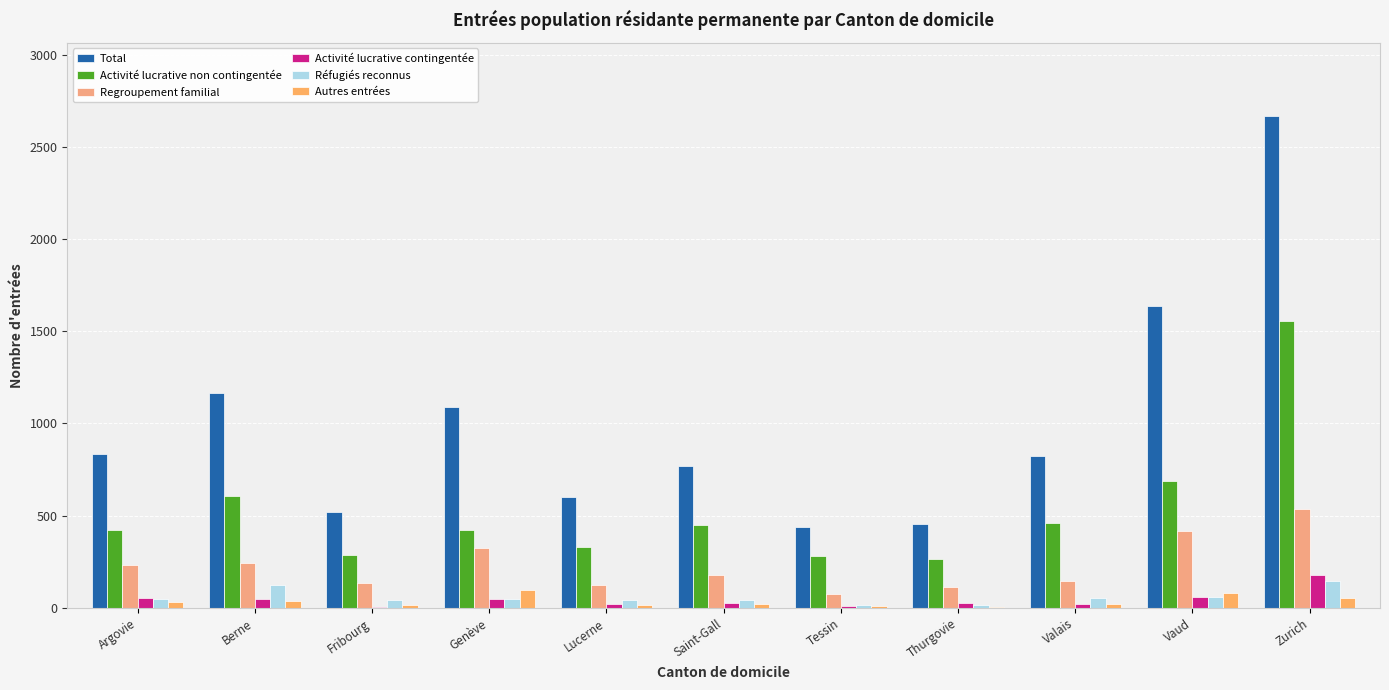

Where is Activité lucrative non contingentée nearest to the value 909?

Vaud